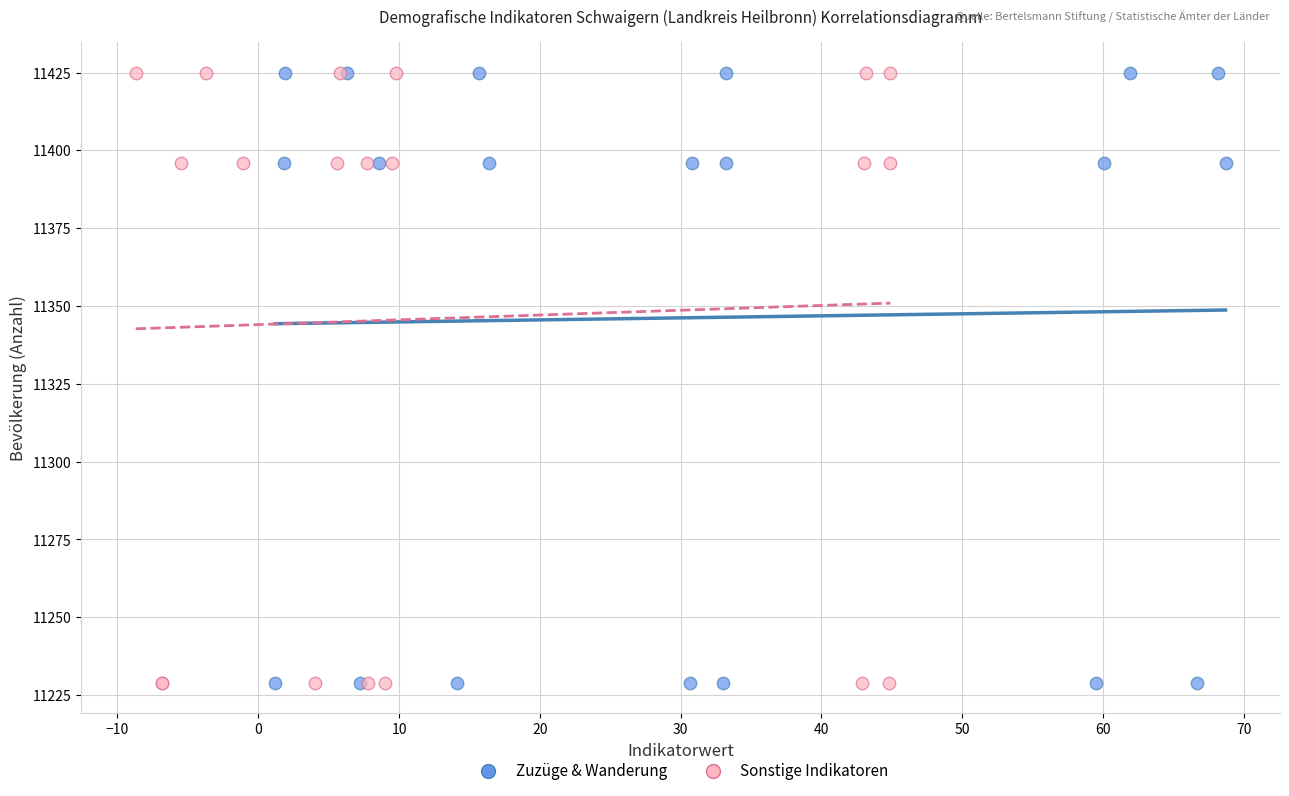

What are all the series names shown in the legend?

Zuzüge & Wanderung, Sonstige Indikatoren